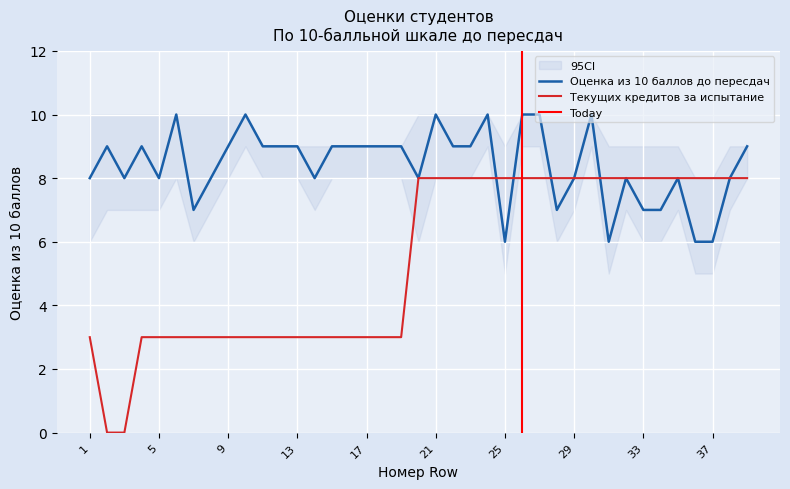

True or false: Текущих кредитов за испытание has a value of 3 at 21.

False